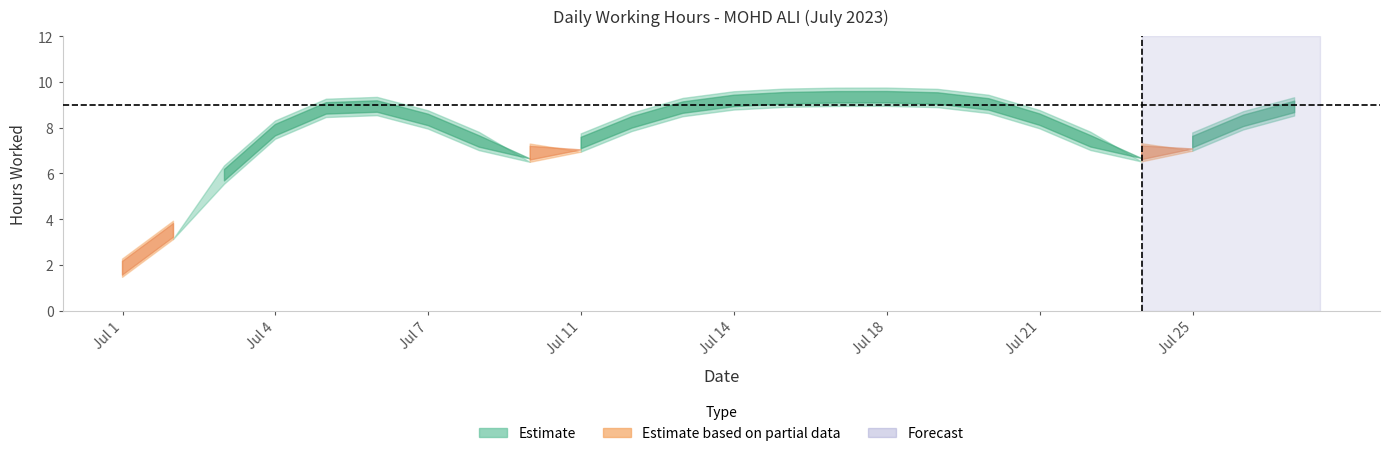

Is it true that the value at 7 is 3.4?

False